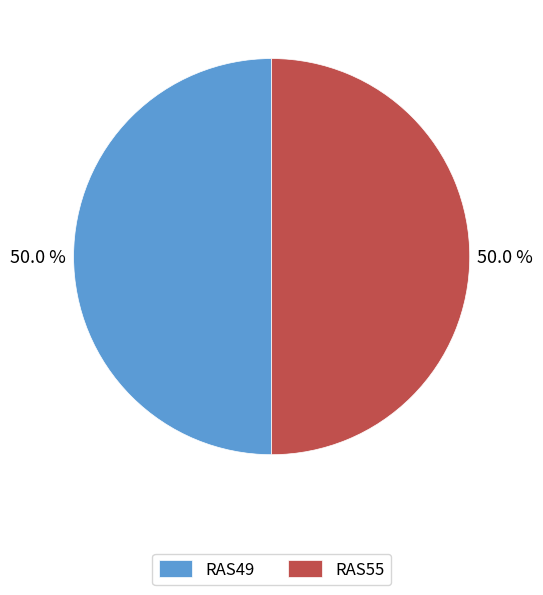

Is it true that RAS49 is 65% of the pie?

False